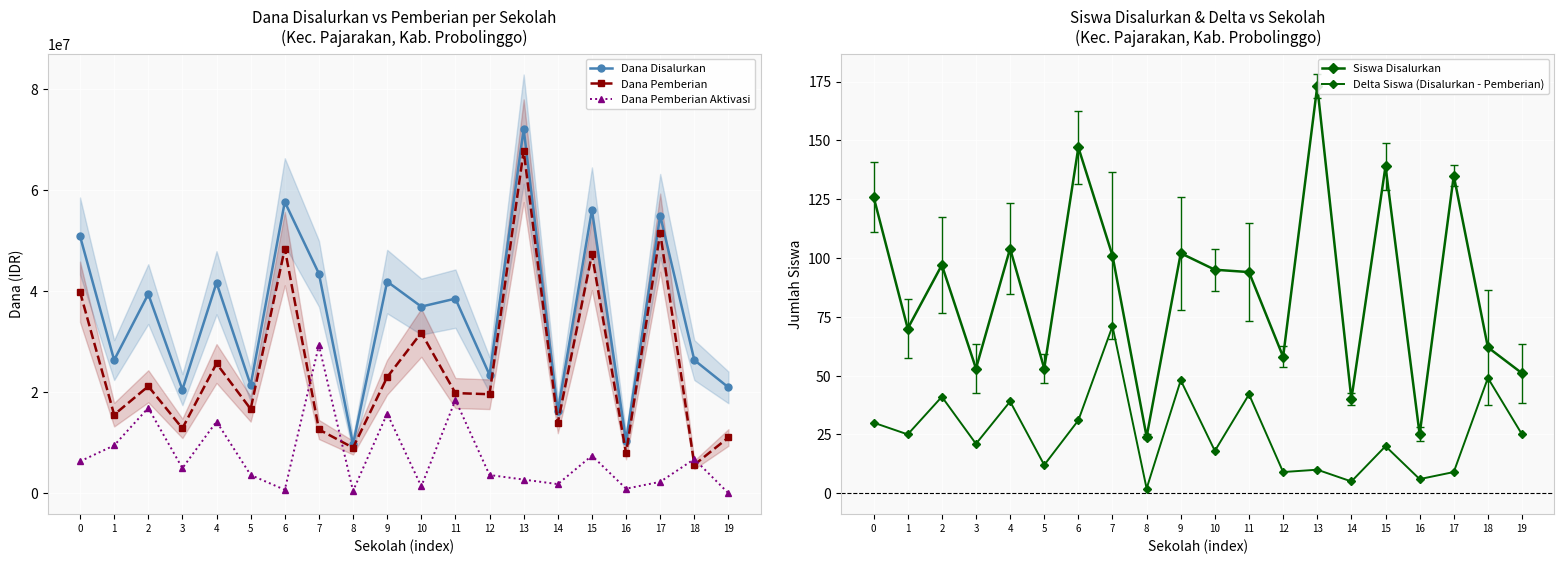

In Dana Disalurkan, how many points are higher than both neighbors (excluding endpoints)?

8